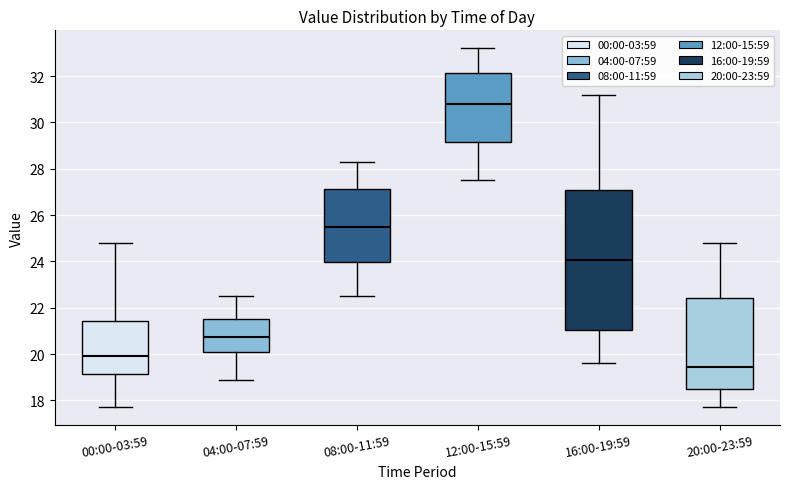

Which box is the tallest, from its lower edge to its upper edge?

16:00-19:59